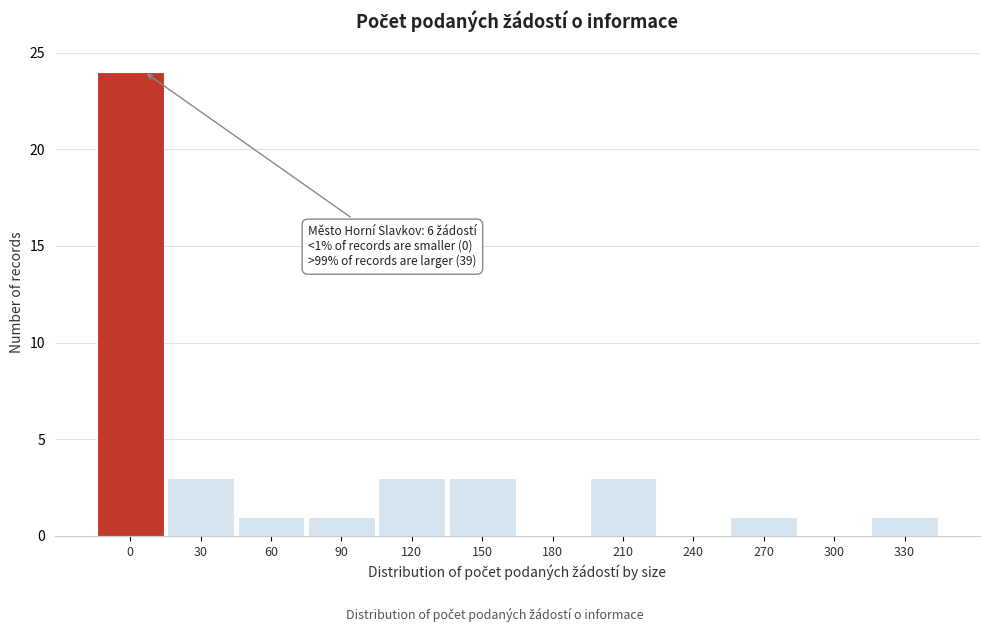

Reading left to right, extract all data points from this chart.

0=24	30=3	60=1	90=1	120=3	150=3	180=0	210=3	240=0	270=1	300=0	330=1